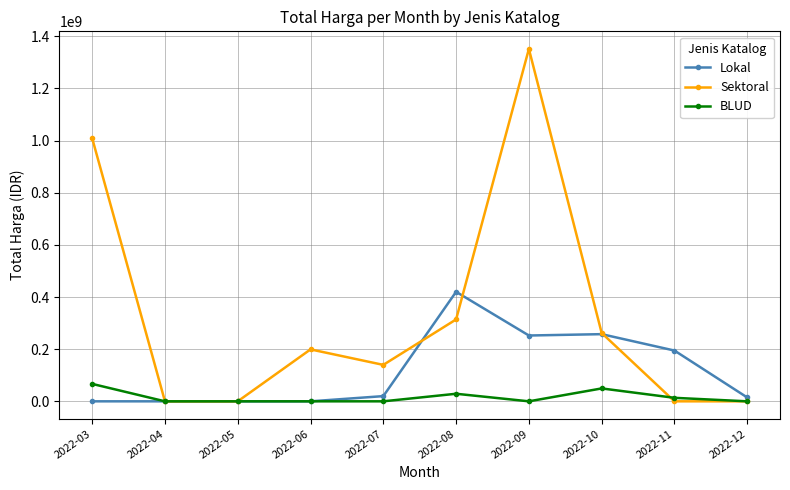

How many interior local peaks does the Sektoral series have?

2